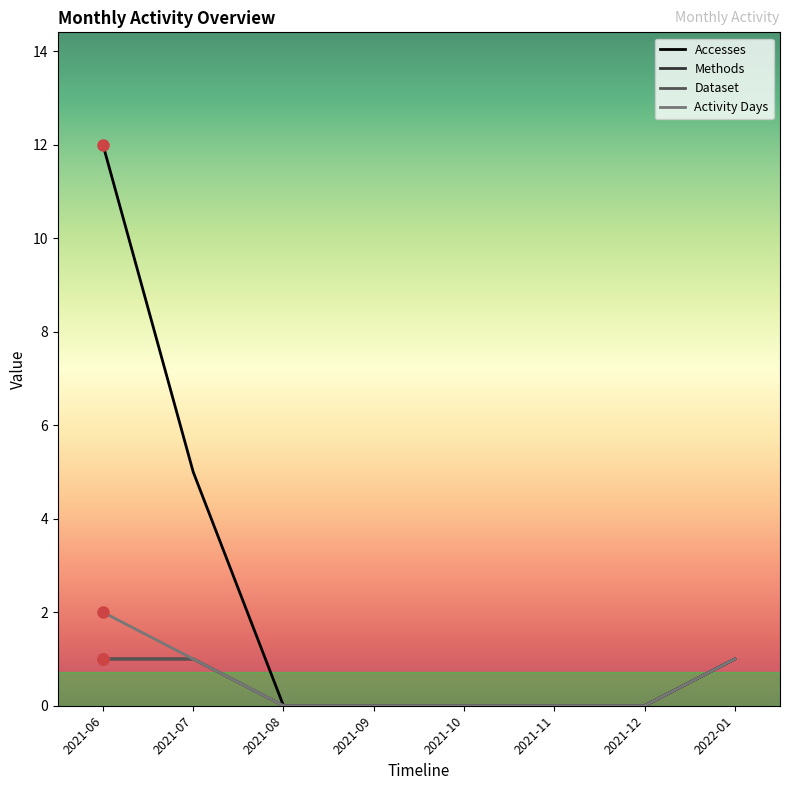

What are all the series names shown in the legend?

Accesses, Methods, Dataset, Activity Days